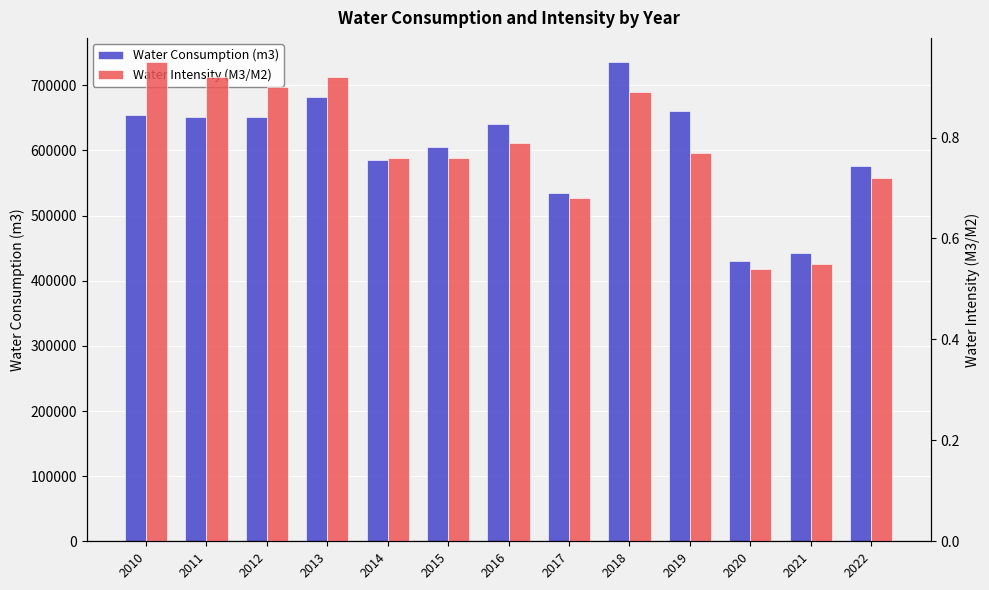

List the labels in order of Water Consumption (m3) value, smallest first.

2020, 2021, 2017, 2022, 2014, 2015, 2016, 2012, 2011, 2010, 2019, 2013, 2018